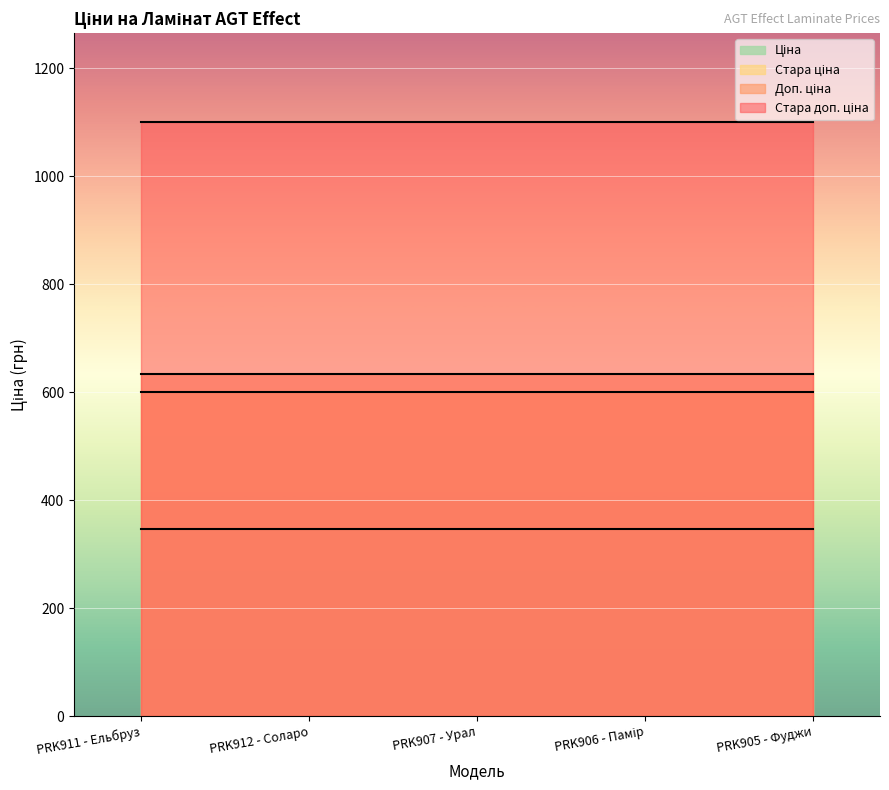

Reading left to right, extract all data points from this chart.

Ціна: PRK911 - Ельбруз=345.6	PRK912 - Соларо=345.6	PRK907 - Урал=345.6	PRK906 - Памір=345.6	PRK905 - Фуджи=345.6
Стара ціна: PRK911 - Ельбруз=599.9	PRK912 - Соларо=599.9	PRK907 - Урал=599.9	PRK906 - Памір=599.9	PRK905 - Фуджи=599.9
Доп. ціна: PRK911 - Ельбруз=634.0	PRK912 - Соларо=634.0	PRK907 - Урал=634.0	PRK906 - Памір=634.0	PRK905 - Фуджи=634.0
Стара доп. ціна: PRK911 - Ельбруз=1100.0	PRK912 - Соларо=1100.0	PRK907 - Урал=1100.0	PRK906 - Памір=1100.0	PRK905 - Фуджи=1100.0